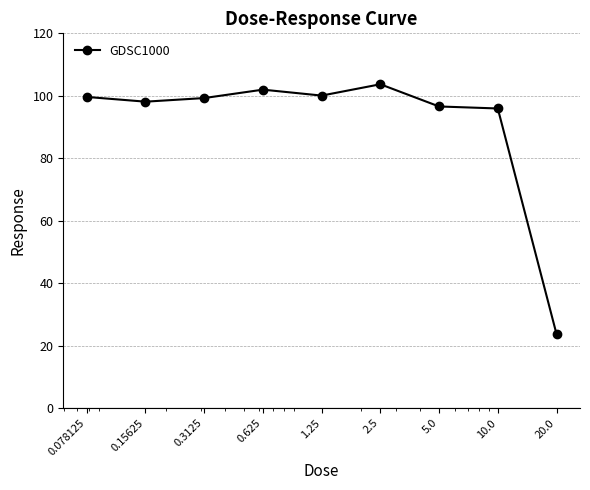

Is this an area chart (filled region under the line)?

No